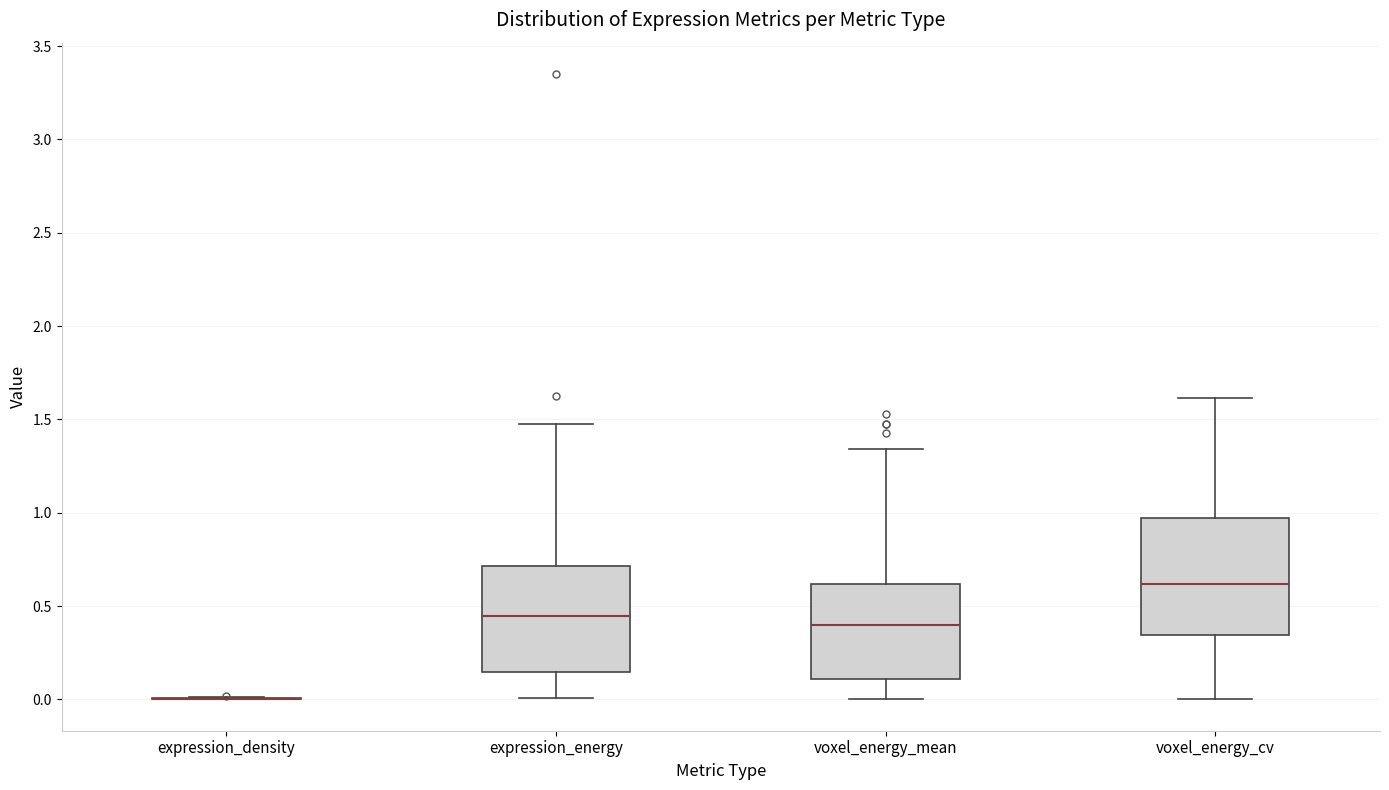

Comparing the boxes themselves (not the whiskers), which one is the tallest?

voxel_energy_cv